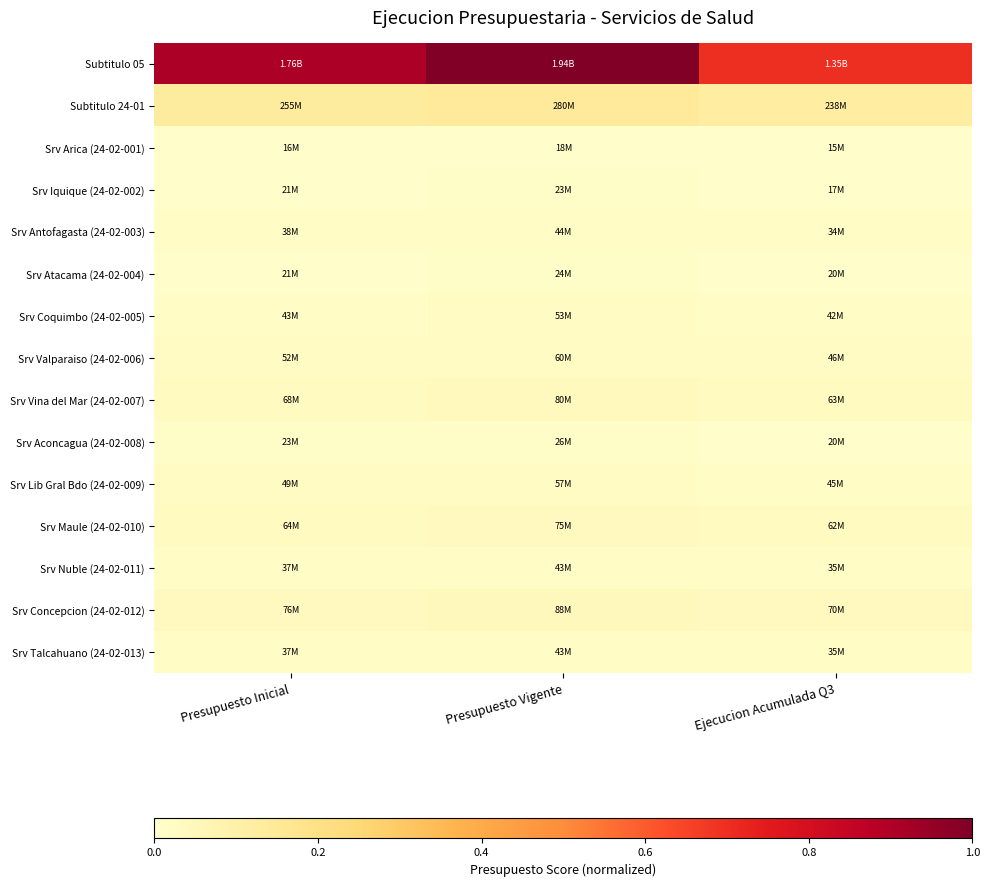

What is the difference between the highest and lowest values at Presupuesto Vigente?

1.0